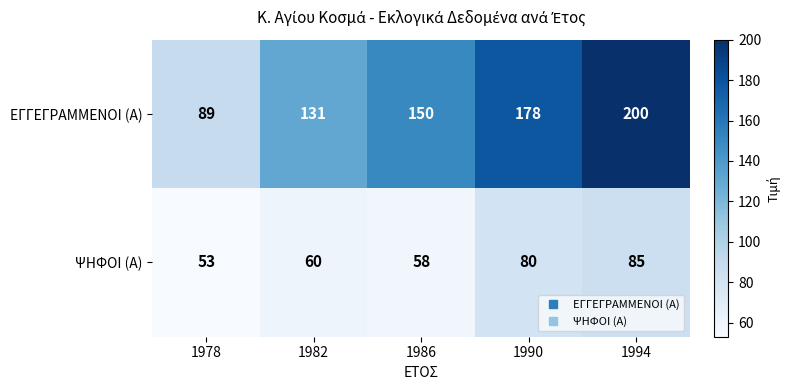

What is the sum of the ΕΓΓΕΓΡΑΜΜΕΝΟΙ (Α) values at 1978 and 1990?

267